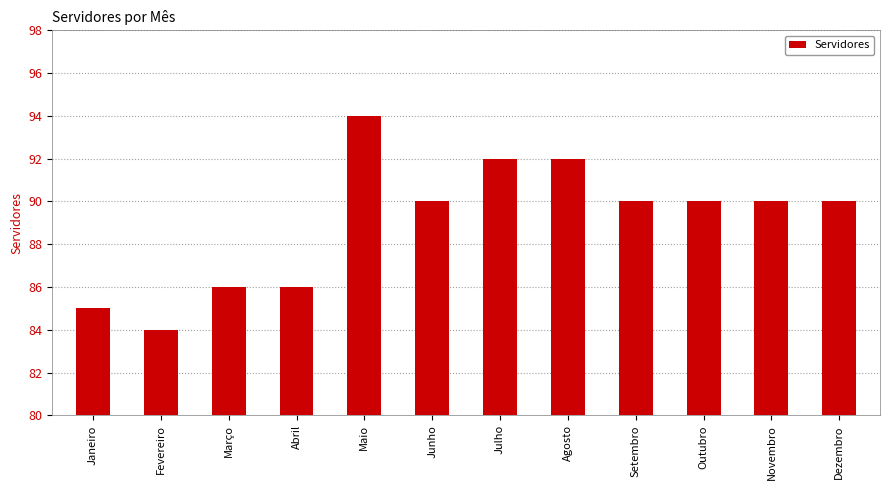

At which category does the chart reach its peak across all series?

Maio